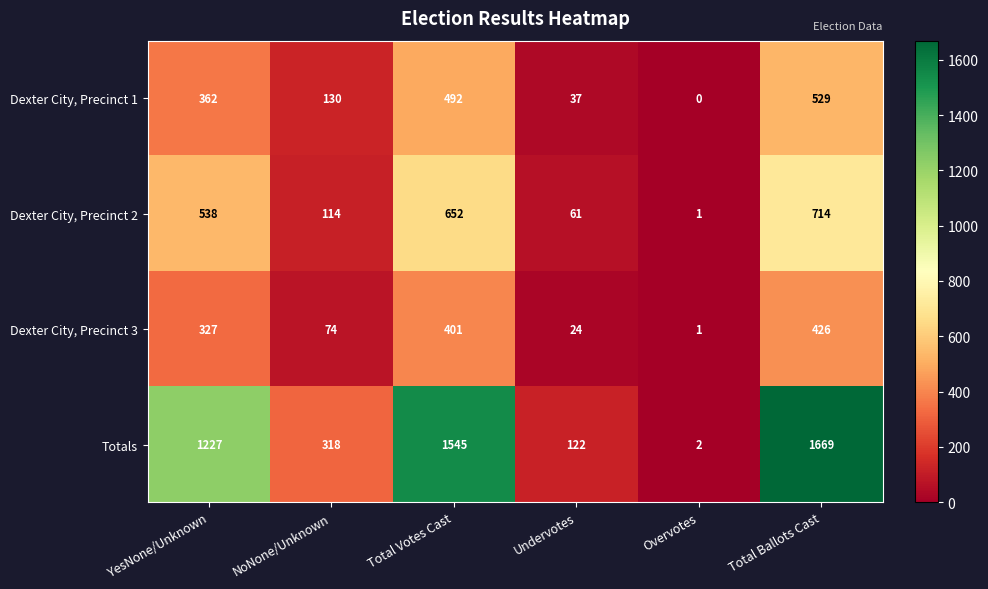

How many values in the Dexter City, Precinct 2 series are below 538?

3